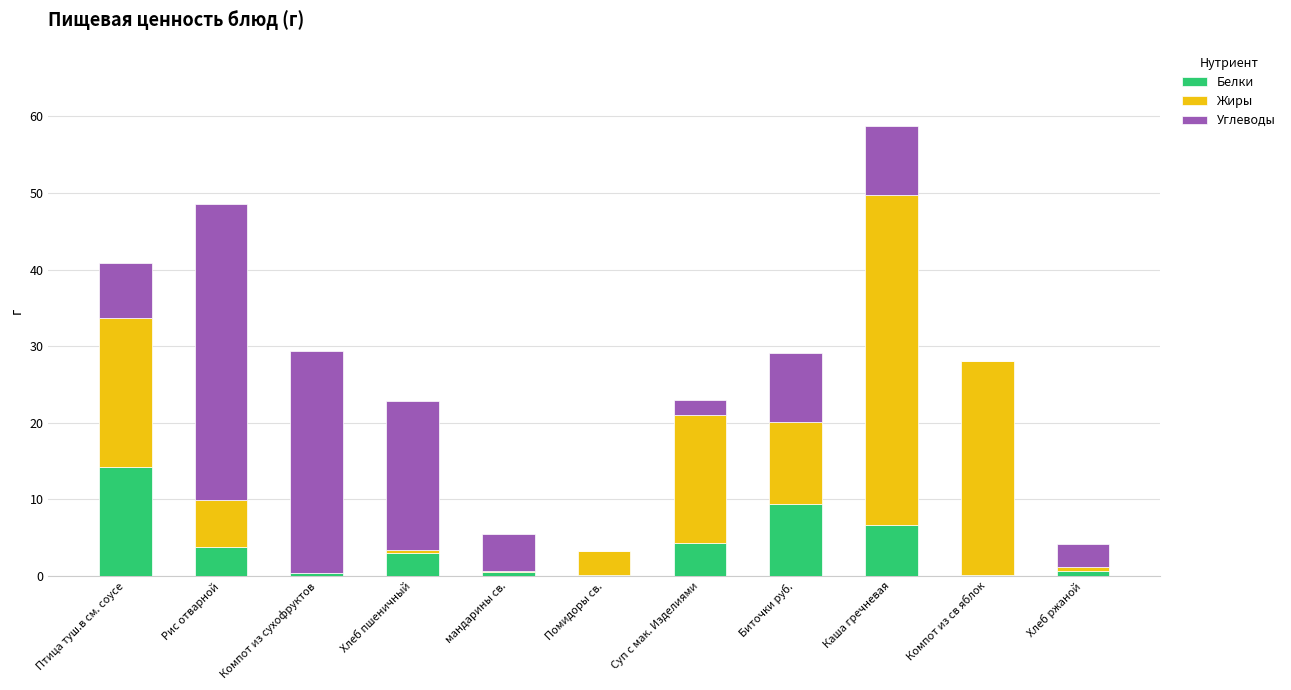

At which category is the sum across all series the highest?

Каша гречневая